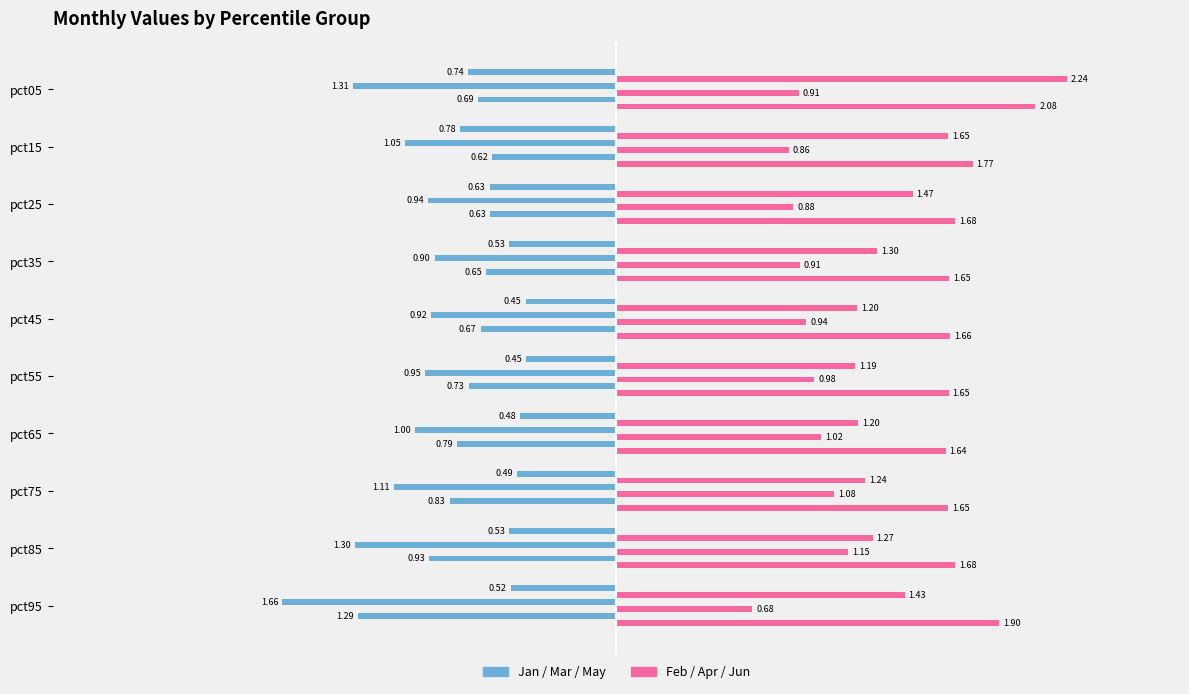

What is the smallest value displayed?

-1.7